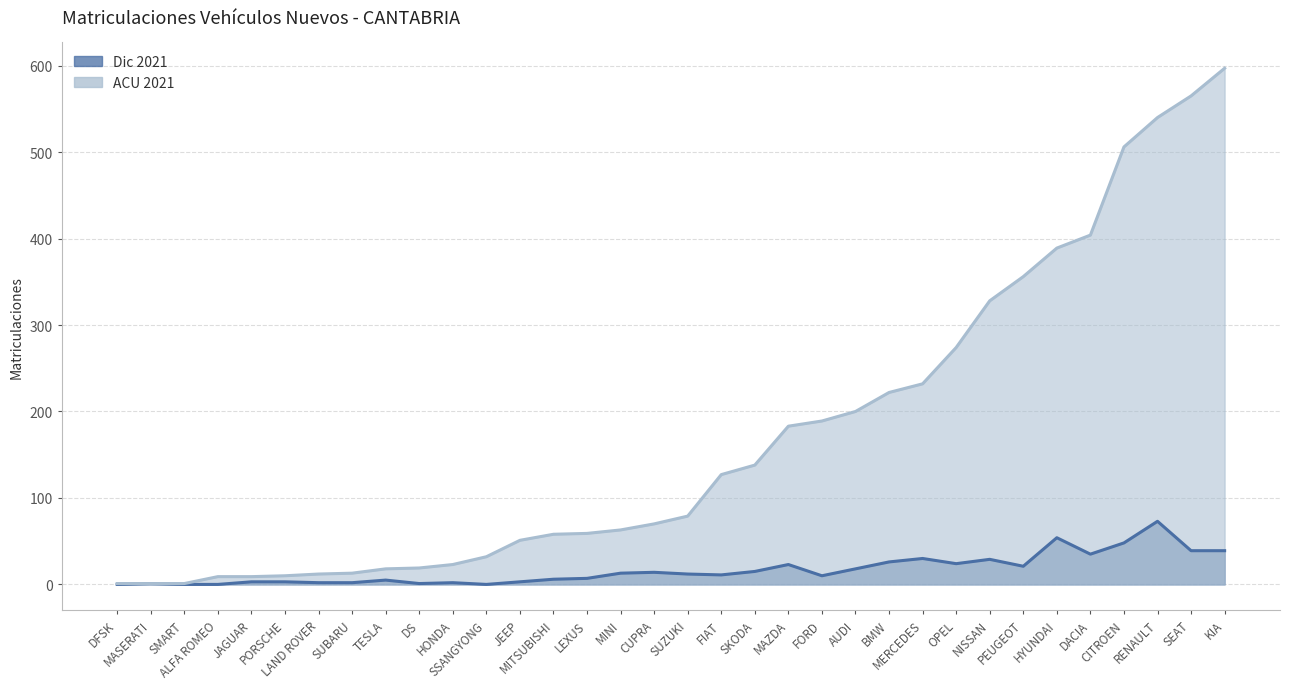

How many data points in Dic 2021 are less than 12?

17